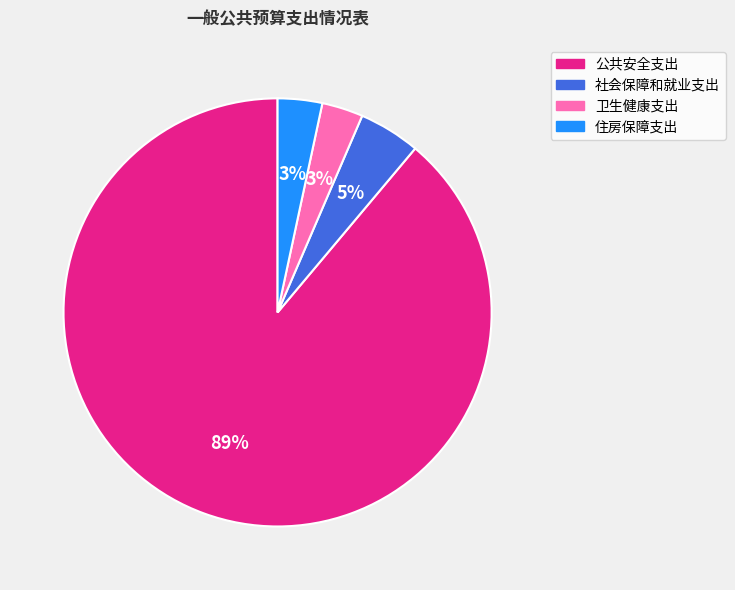

Which category has the biggest portion of the pie?

公共安全支出